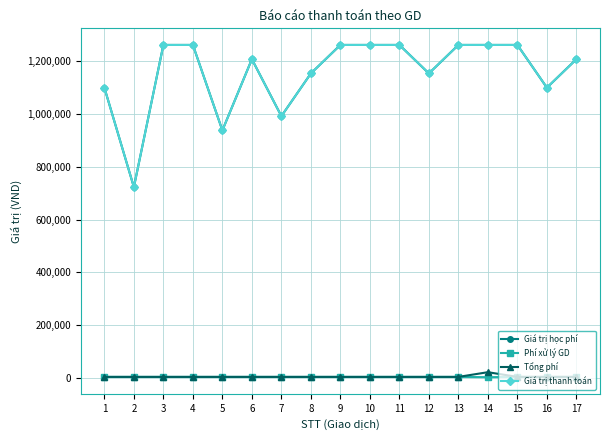

The value of Giá trị học phí at 7 is 992000. True or false?

True